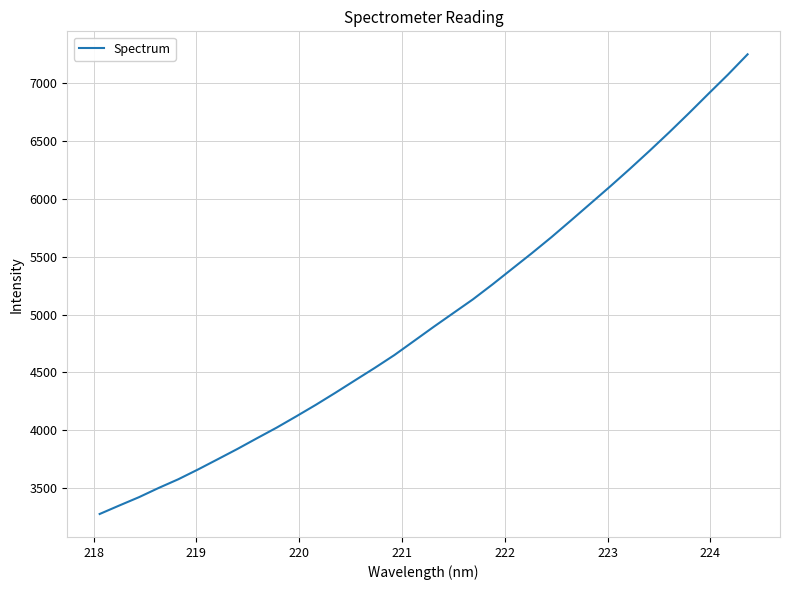

What is the difference between the maximum and minimum values?

3973.2